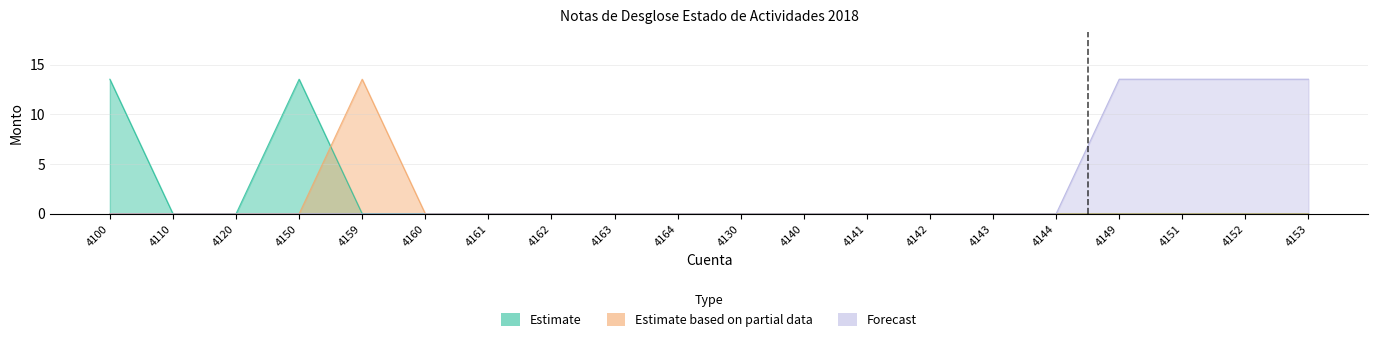

Rank the series at 4160 from lowest to highest value.

Estimate, Estimate based on partial data, Forecast